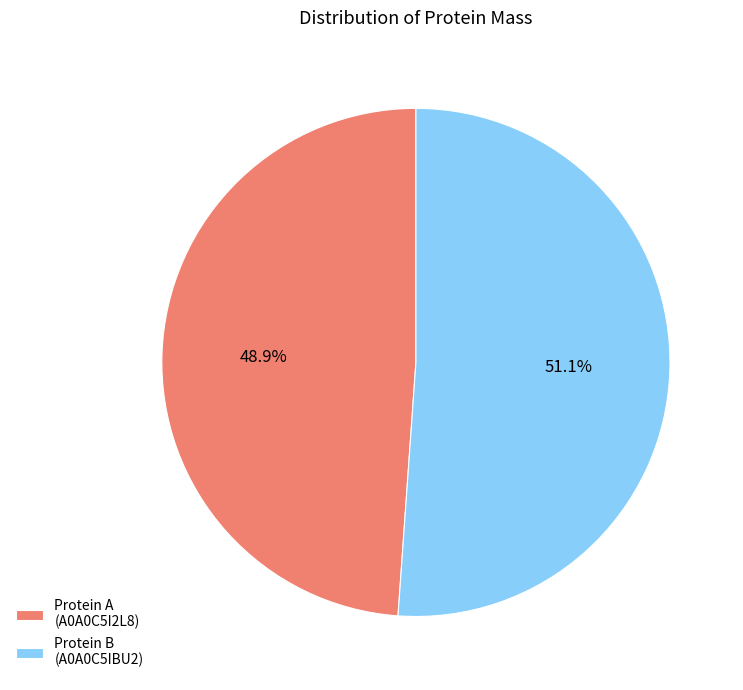

Which category has the biggest portion of the pie?

Protein B (A0A0C5IBU2)